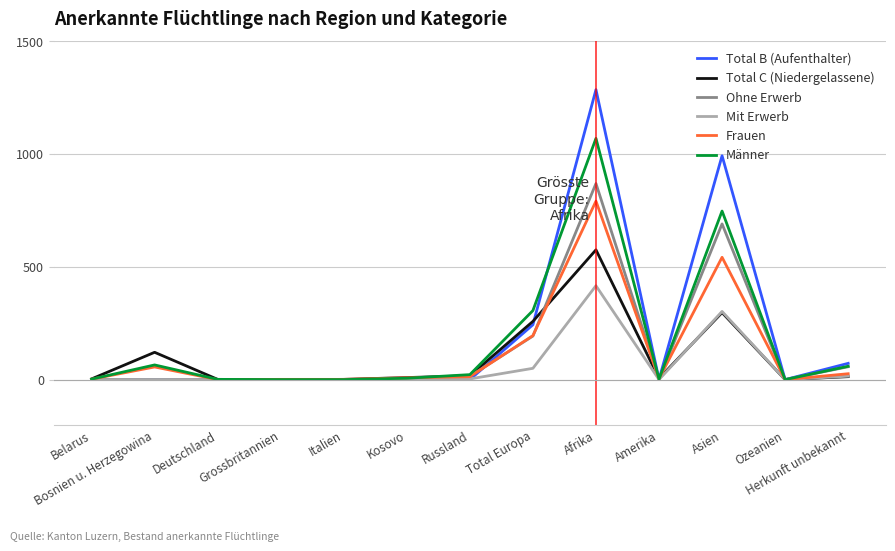

Is the value of Männer at Afrika greater than the value of Total B (Aufenthalter) at Belarus?

Yes